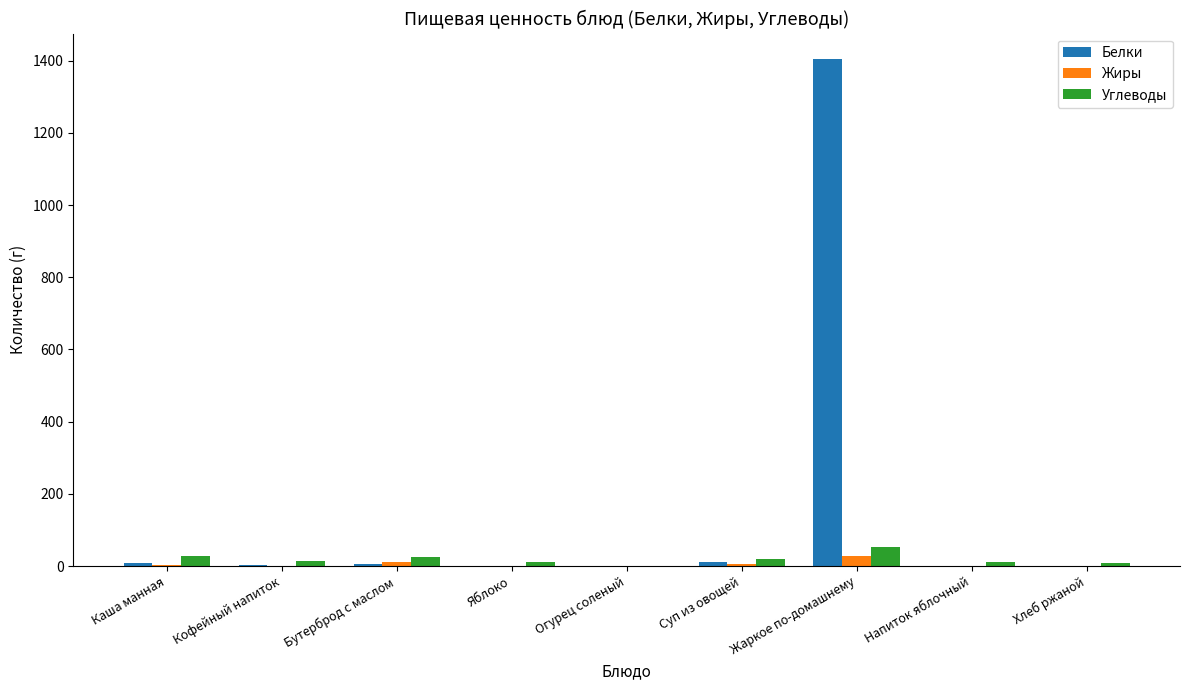

Which series has the largest total across all categories?

Белки